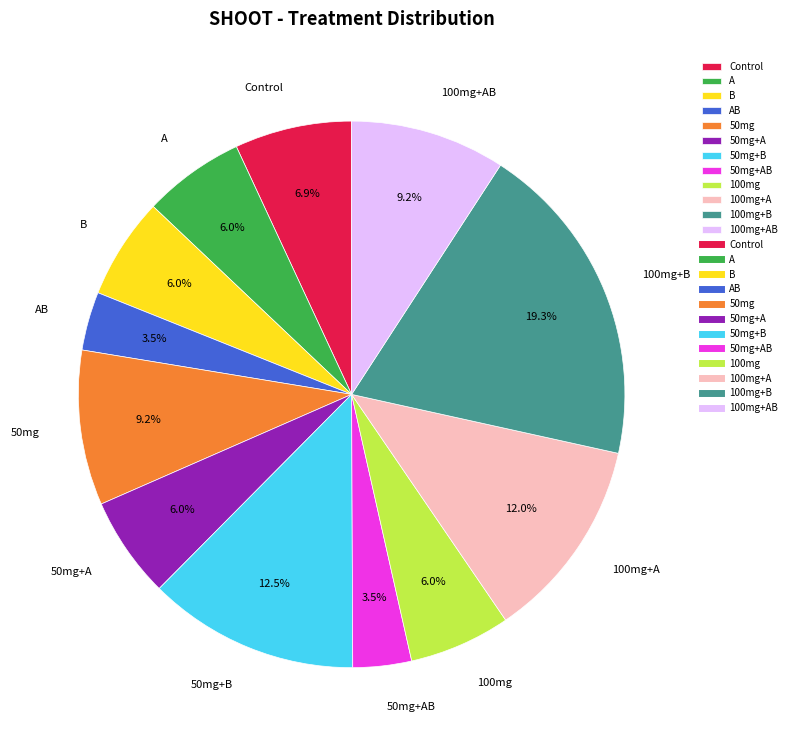

What is the largest slice in the pie chart?

100mg+B